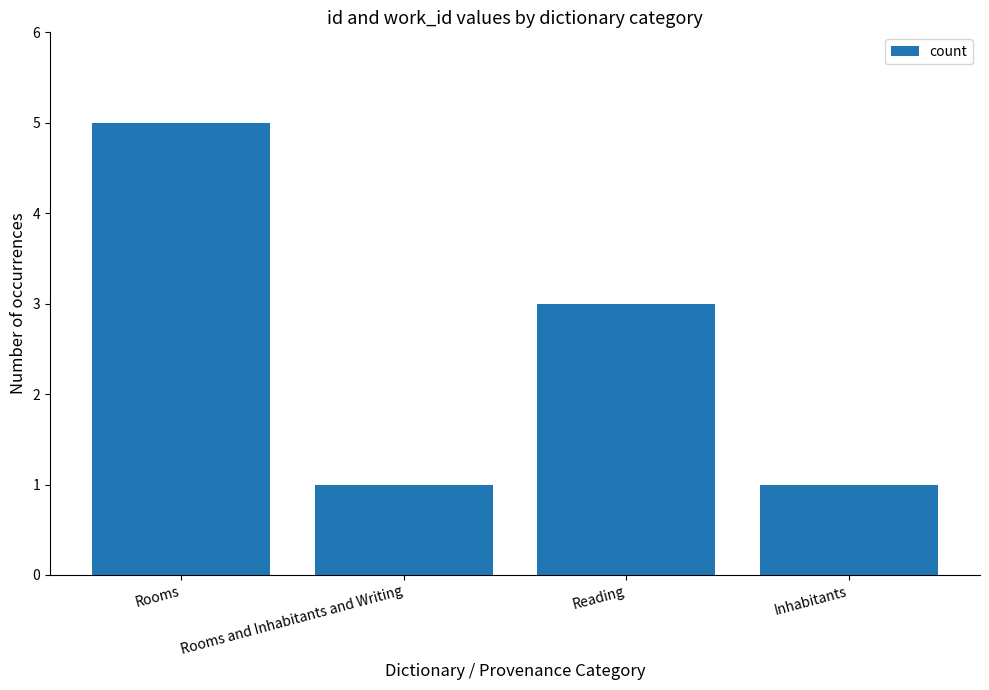

What is the value of the 3rd bar from the left?

3